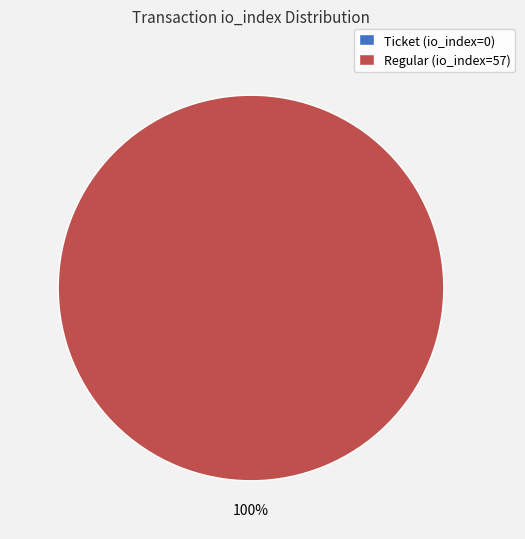

How many segments does this pie chart have?

2